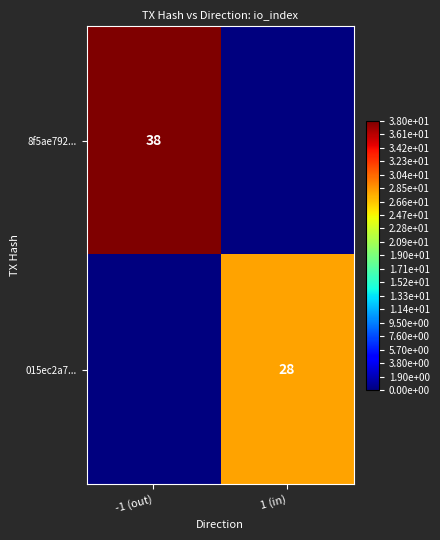

Is the value of 015ec2a7... at 1 (in) greater than the value of 8f5ae792... at -1 (out)?

No